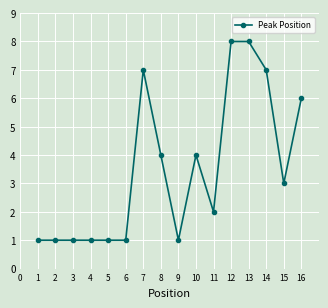

What is the sum of all values?

56